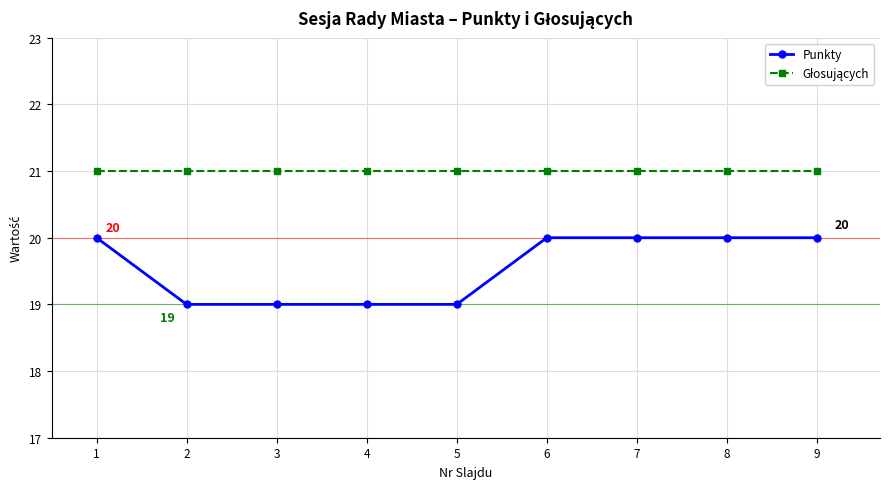

What is the sum of all Punkty values?

176